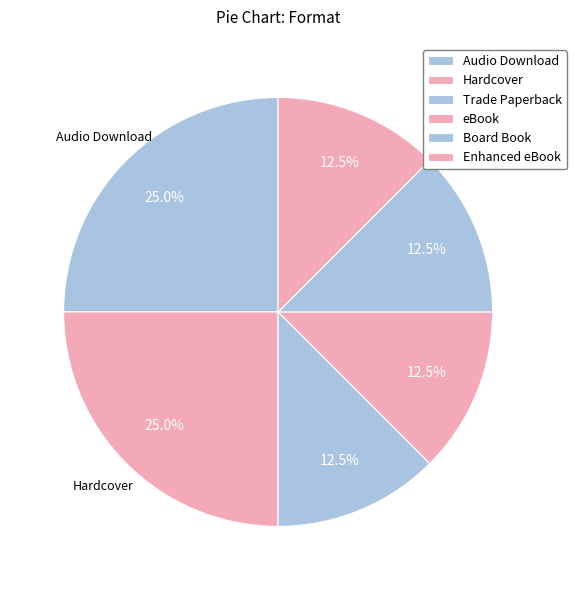

Does Board Book account for over 50% of the chart?

No